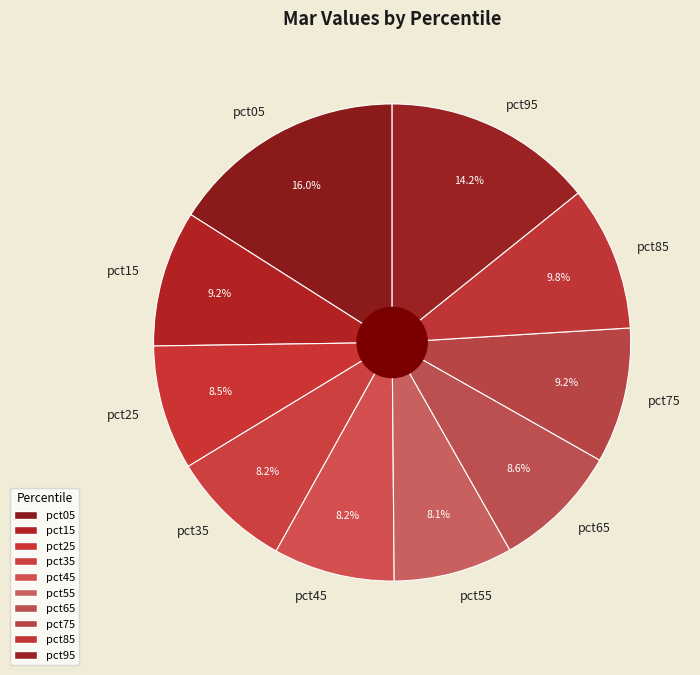

Which slice is the largest?

pct05